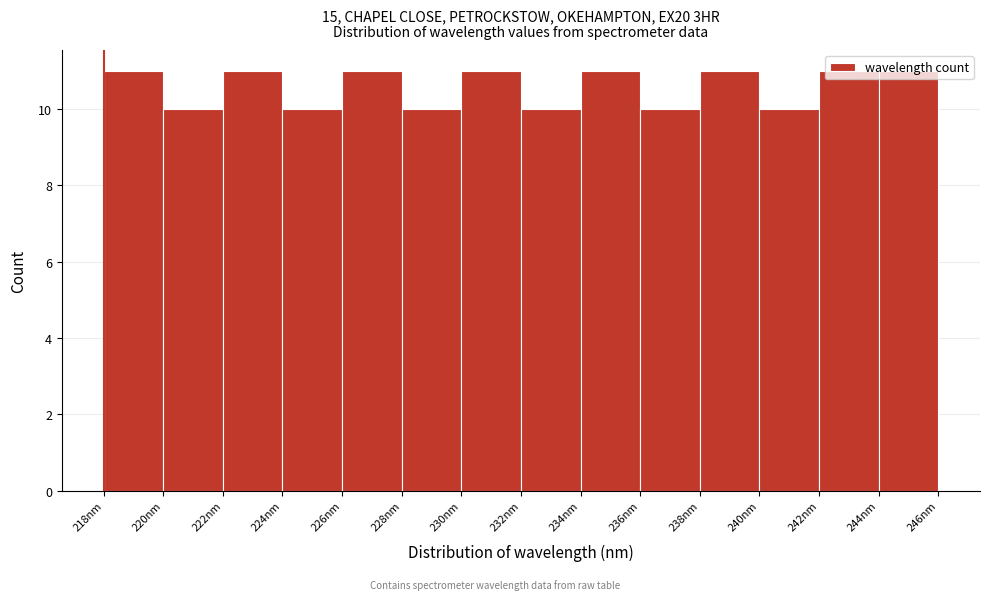

Reading left to right, list every bar in this chart as the range it spans on the x-axis followed by its height. The values are not printed on the chart, so give them approximately, as read against the axis.

218 to 220: 11
220 to 222: 10
222 to 224: 11
224 to 226: 10
226 to 228: 11
228 to 230: 10
230 to 232: 11
232 to 234: 10
234 to 236: 11
236 to 238: 10
238 to 240: 11
240 to 242: 10
242 to 244: 11
244 to 246: 11